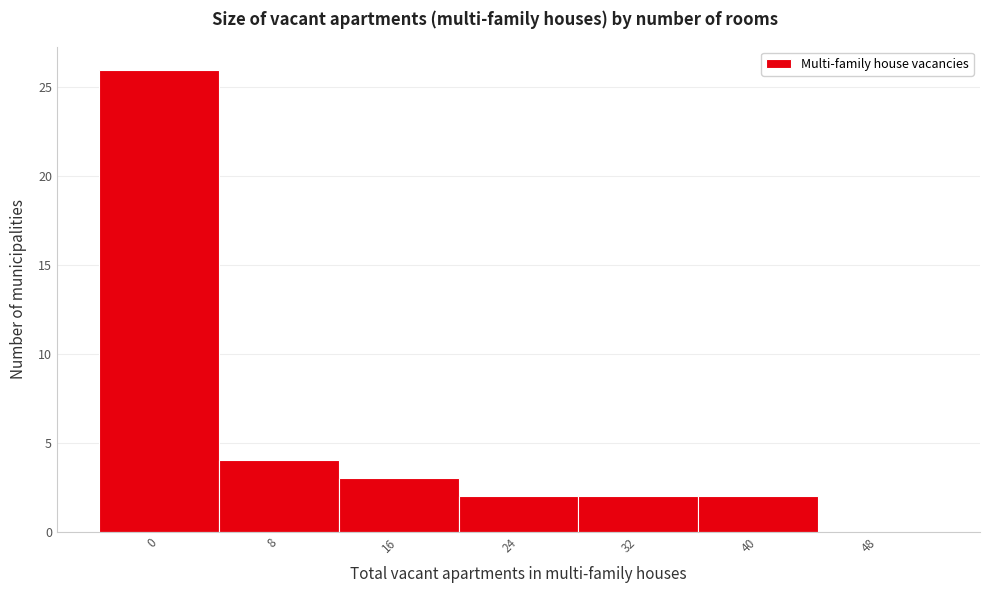

Reading left to right, what are all the values shown in this chart?

0=26	8=4	16=3	24=2	32=2	40=2	48=0